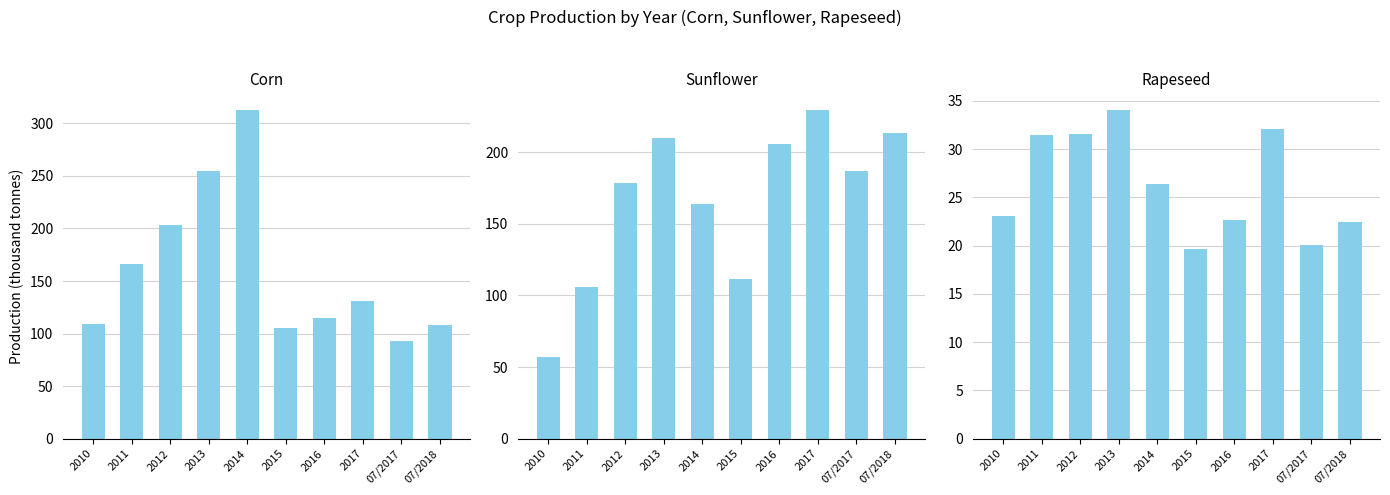

The Rapeseed series shows 19.6 at 2015. True or false?

True